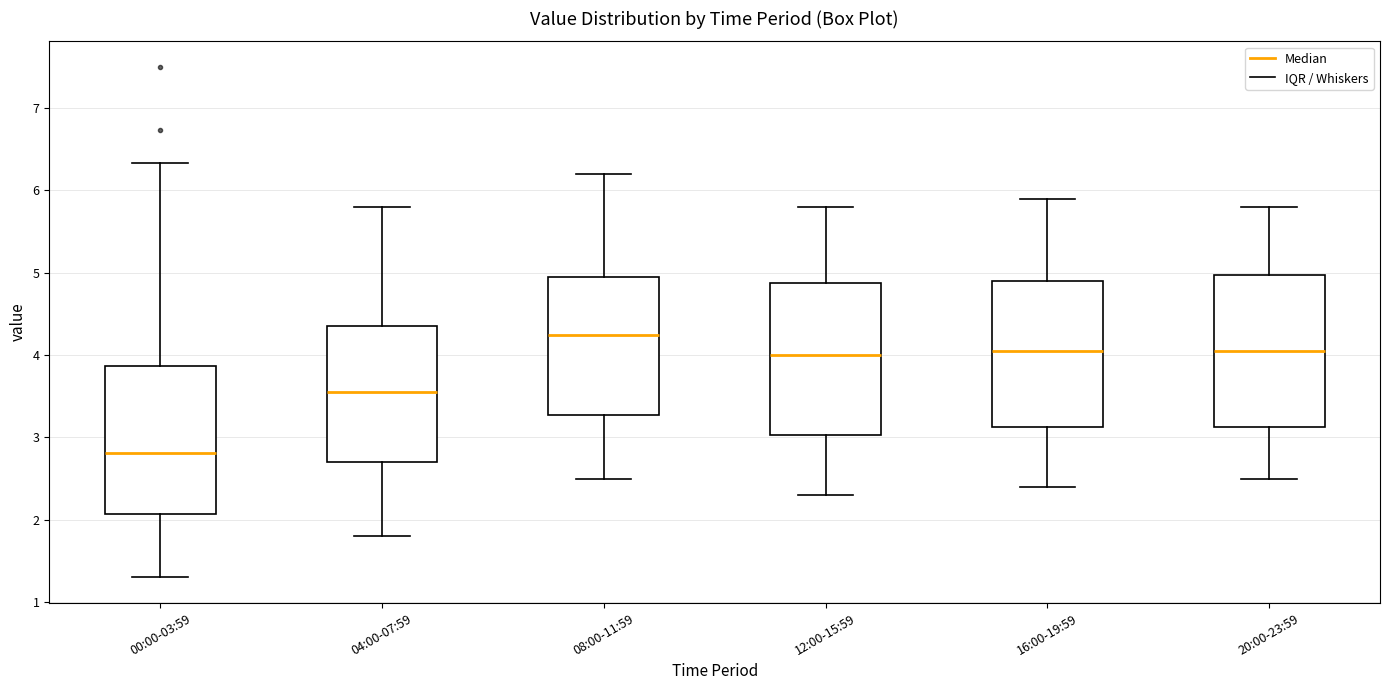

Reading left to right, transcribe this box plot: for each box, give where its median line is, the range the box spans, and where its two whiskers end, as read against the y-axis. The values are not printed on the chart, so give them approximately, as read against the axis.

00:00-03:59: median 2.8, box 2.1 to 3.9, whiskers 1.3 to 6.3
04:00-07:59: median 3.6, box 2.7 to 4.4, whiskers 1.8 to 5.8
08:00-11:59: median 4.3, box 3.3 to 5.0, whiskers 2.5 to 6.2
12:00-15:59: median 4.0, box 3.0 to 4.9, whiskers 2.3 to 5.8
16:00-19:59: median 4.1, box 3.1 to 4.9, whiskers 2.4 to 5.9
20:00-23:59: median 4.1, box 3.1 to 5.0, whiskers 2.5 to 5.8